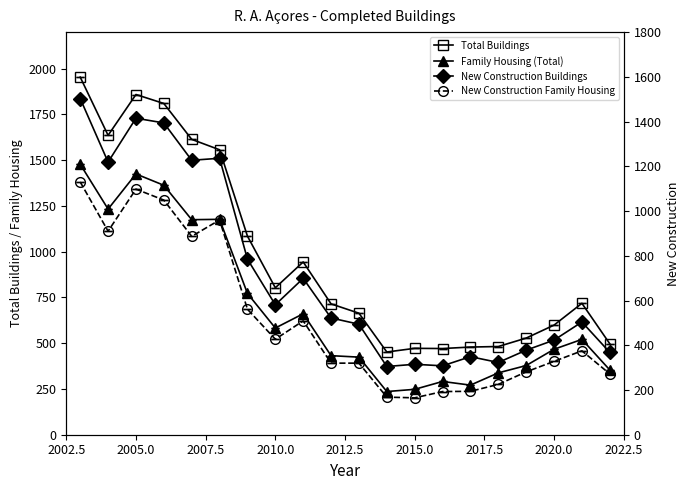

The Family Housing (Total) series shows 186 at 9. True or false?

False